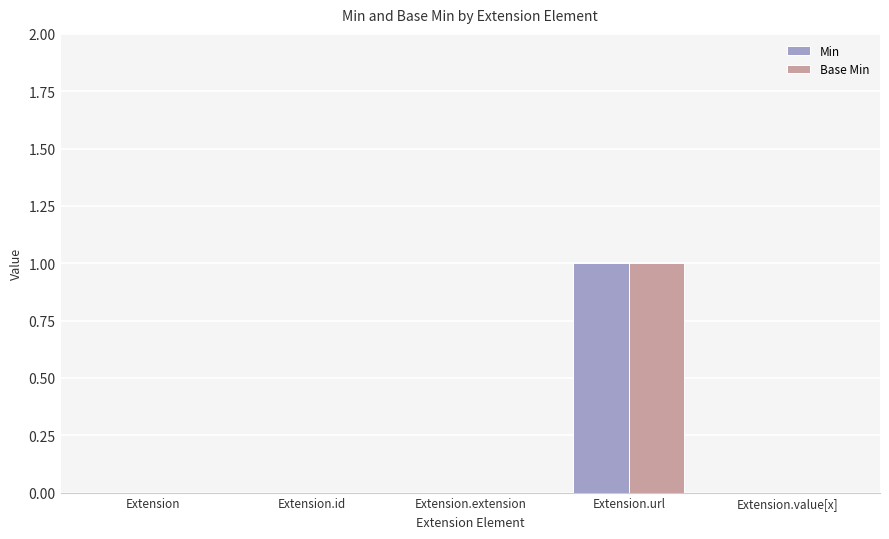

Which category has the highest value across all series?

Extension.url